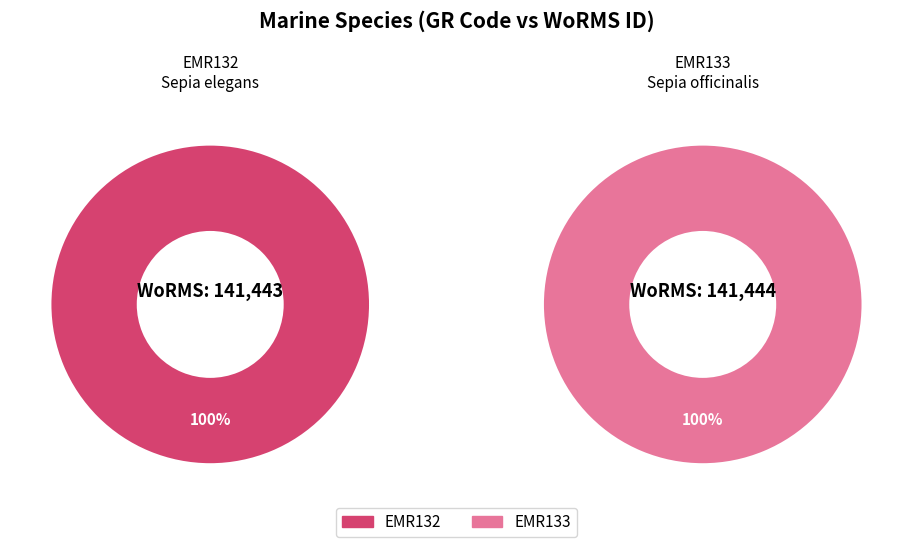

What is the change in value from EMR132 to EMR133?

+1